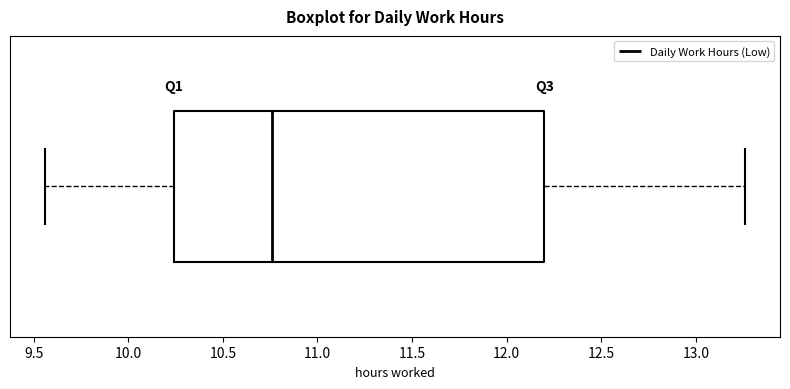

Where does the right whisker of the box end on the x-axis? The values are not printed on the chart, so give them approximately, as read against the axis.

13.25